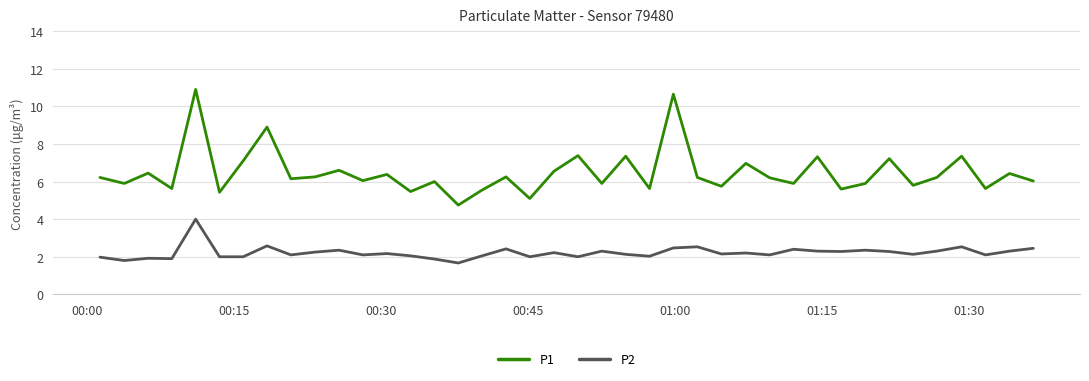

What is the lowest value of the P2 series?

1.7